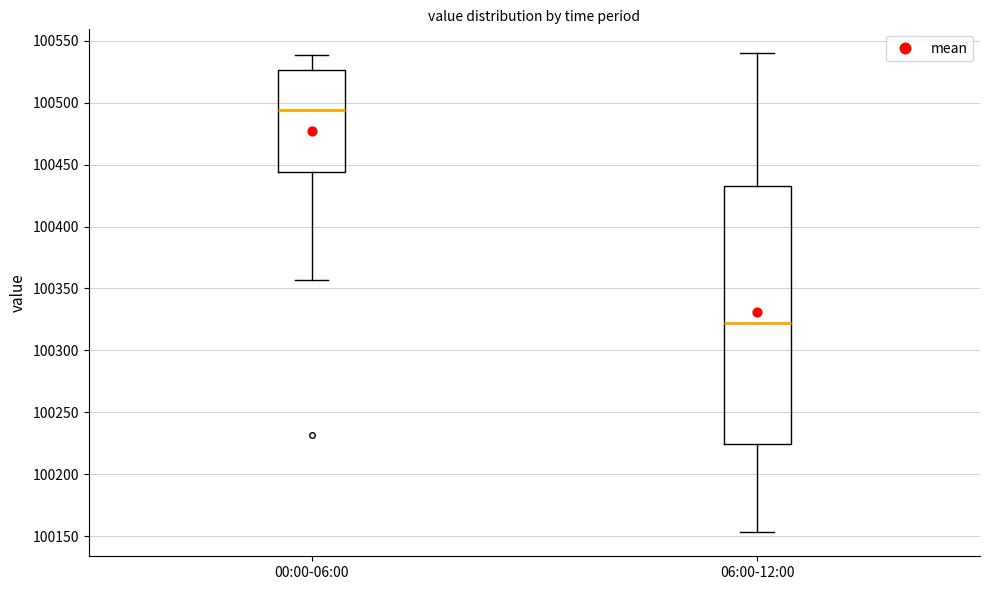

Which box is the tallest, from its lower edge to its upper edge?

06:00-12:00